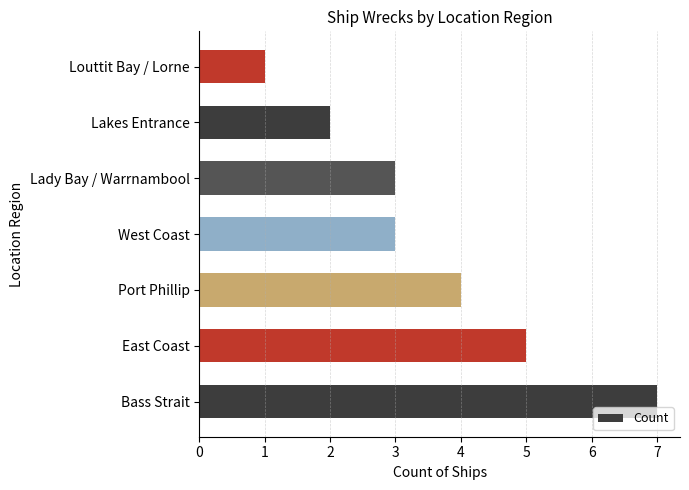

What is the ratio of the value at Port Phillip to the value at Bass Strait?

0.6